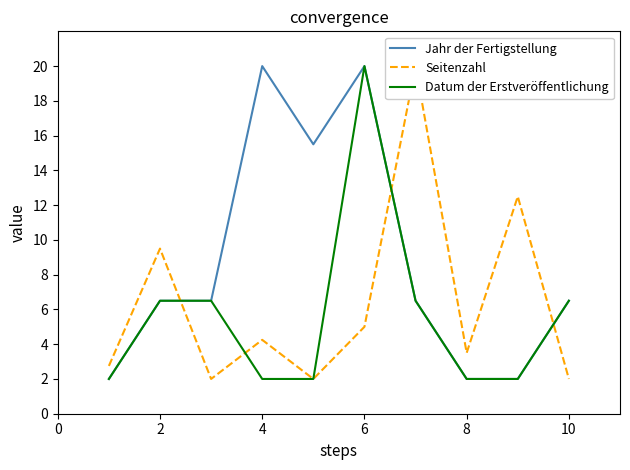

True or false: Datum der Erstveröffentlichung and Jahr der Fertigstellung cross at least once.

False